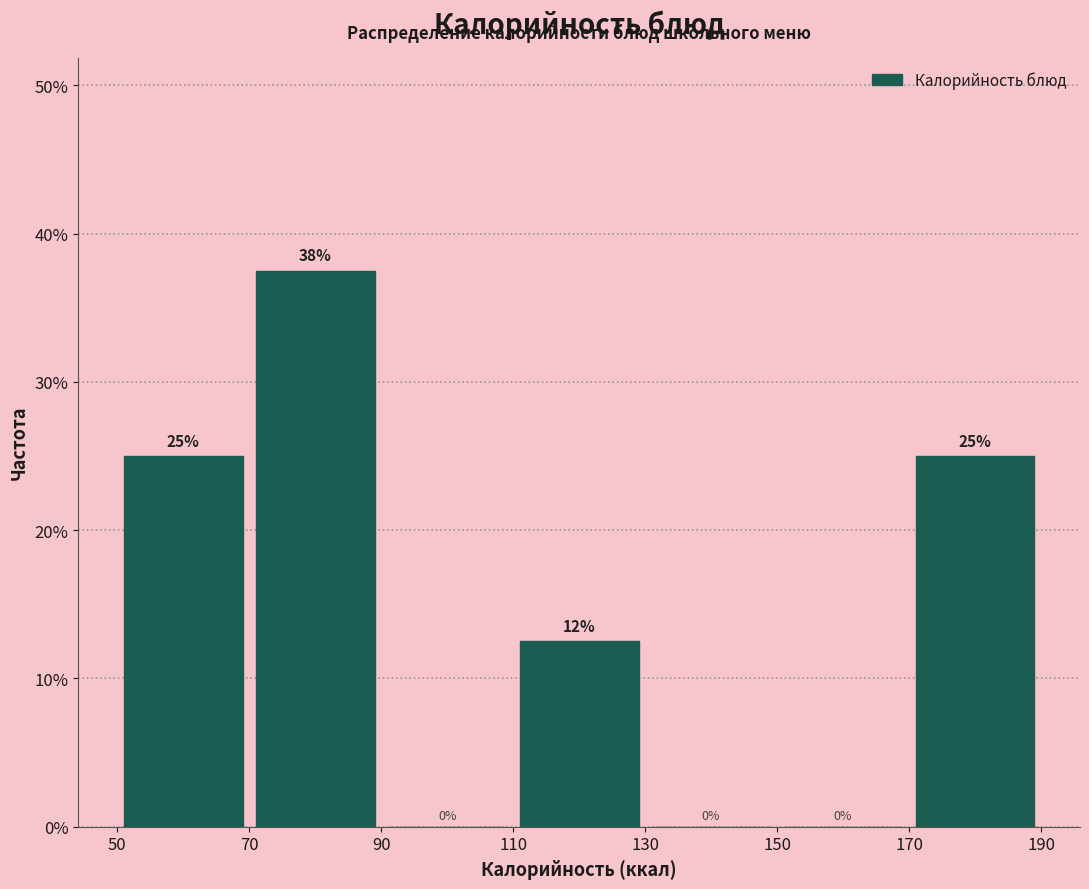

Over which range of the x-axis is the bar tallest?

70 to 90